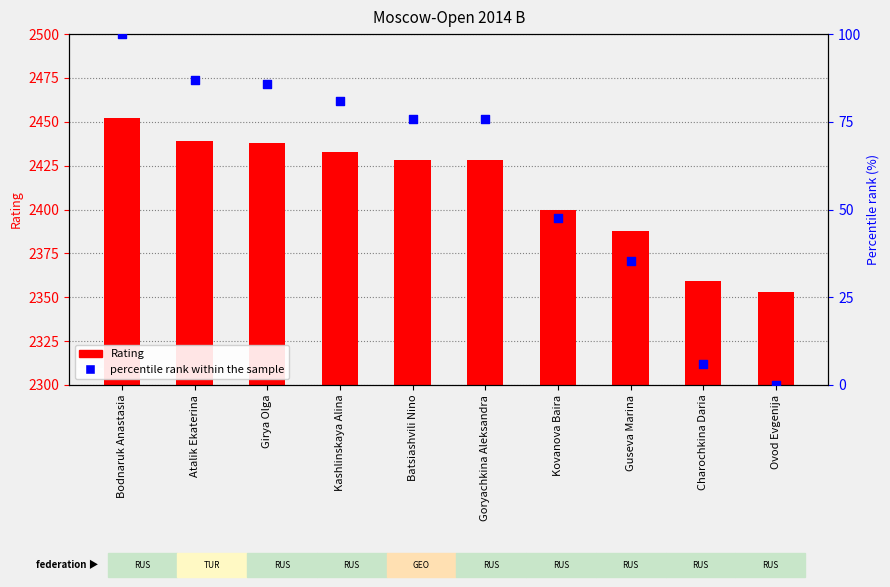

What is the total value across all series at Kashlinskaya Alina?

2513.8